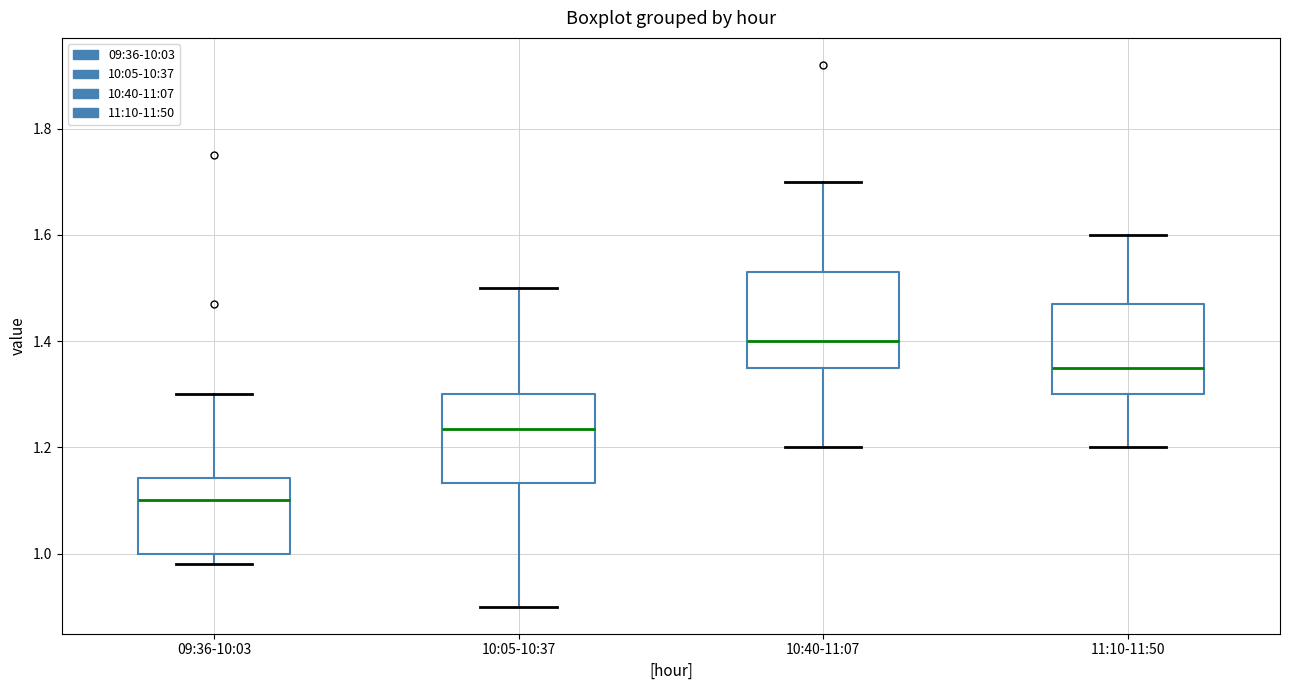

Which box has the highest median line?

10:40-11:07